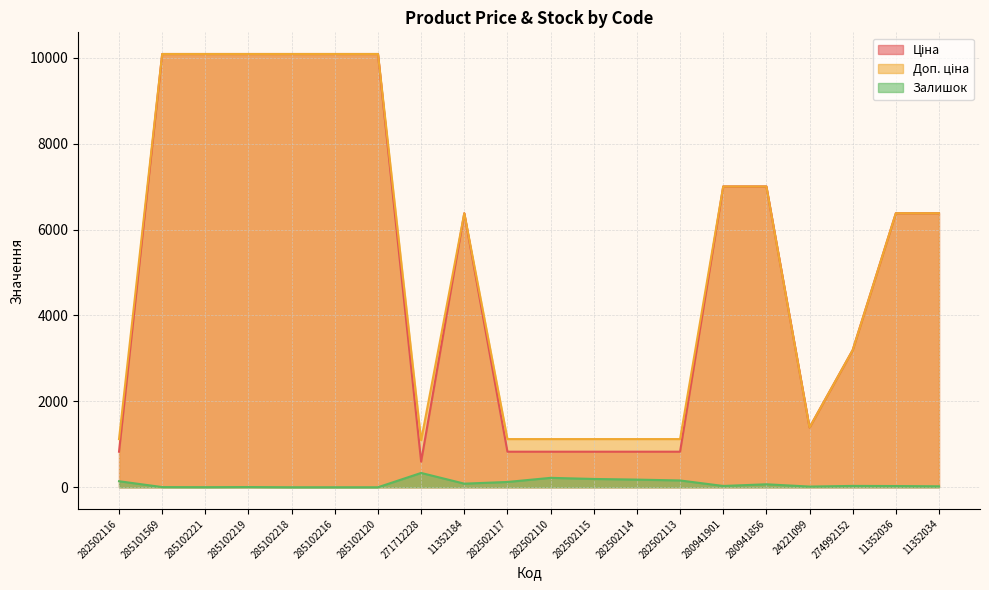

In Доп. ціна, how many points are lower than both neighbors (excluding endpoints)?

2